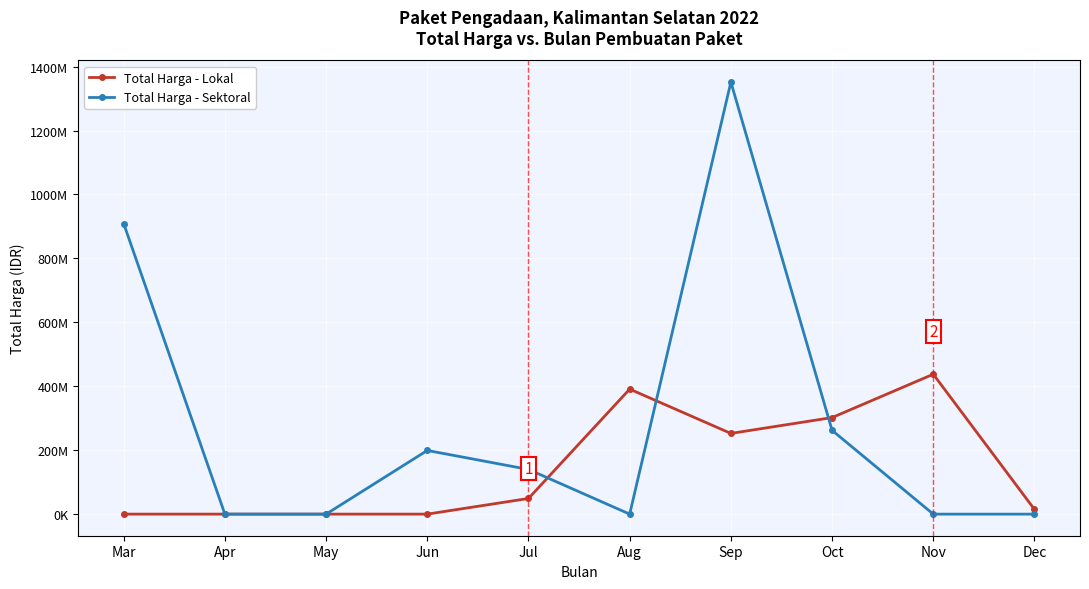

The Total Harga - Sektoral series shows 47259109 at Jun. True or false?

False